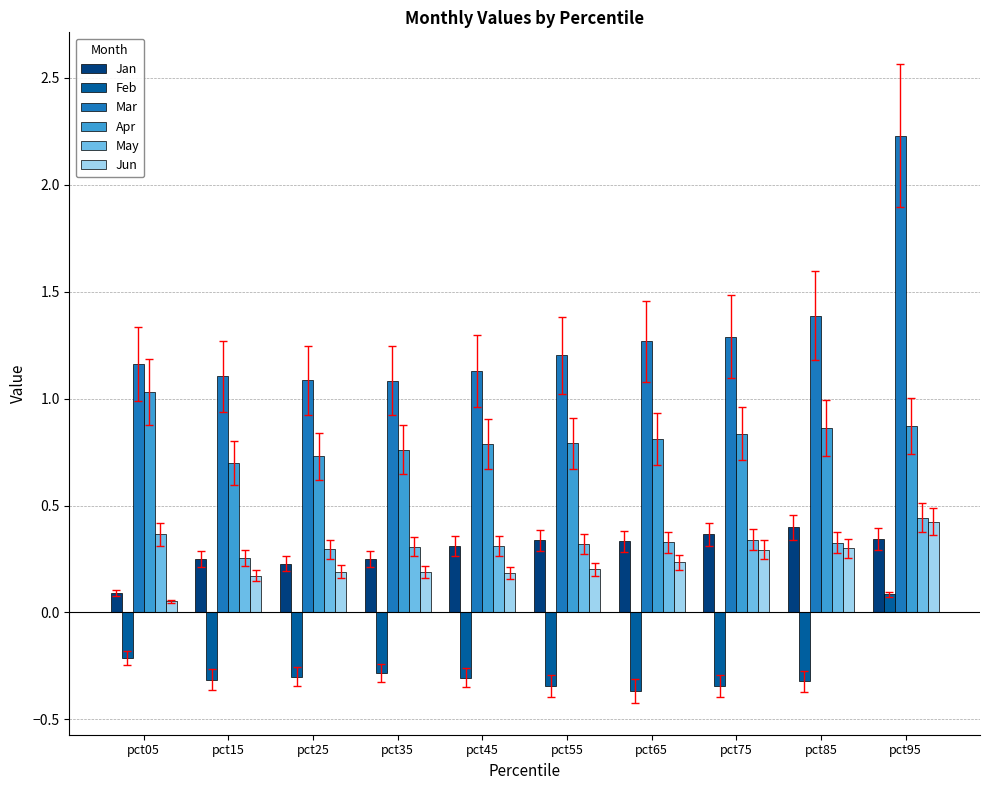

How many data points does each series have?

10